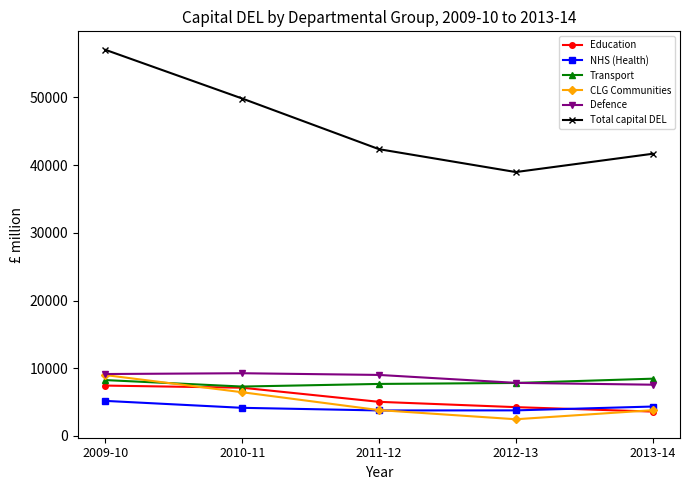

What is the difference between the maximum and minimum values in the CLG Communities series?

6520